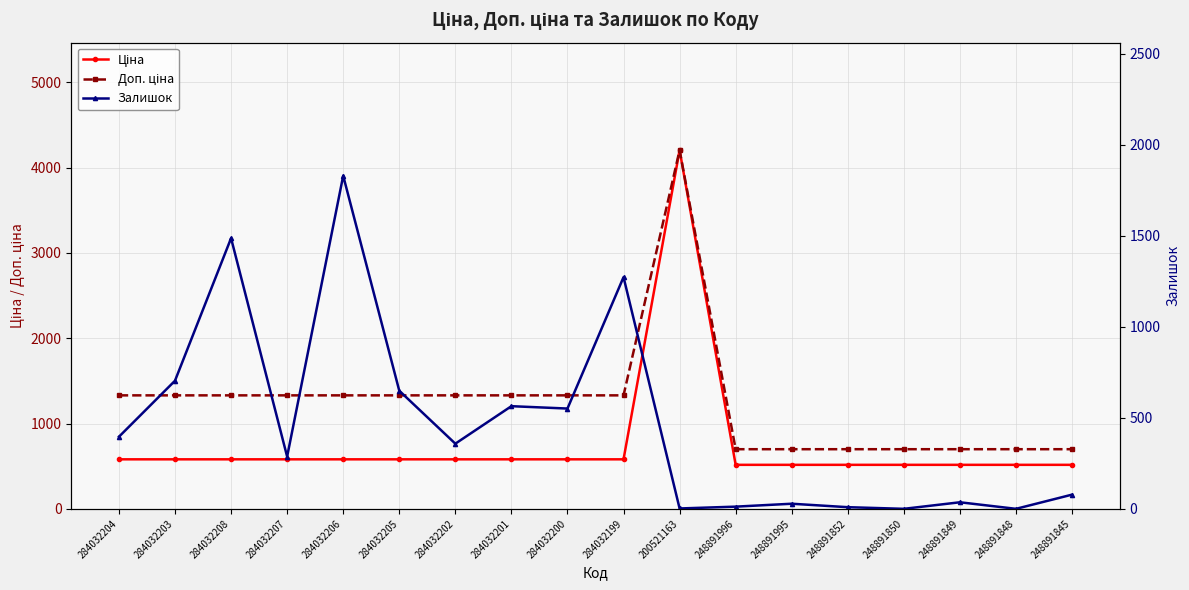

What is the total value across all series at 284032203?

2614.6